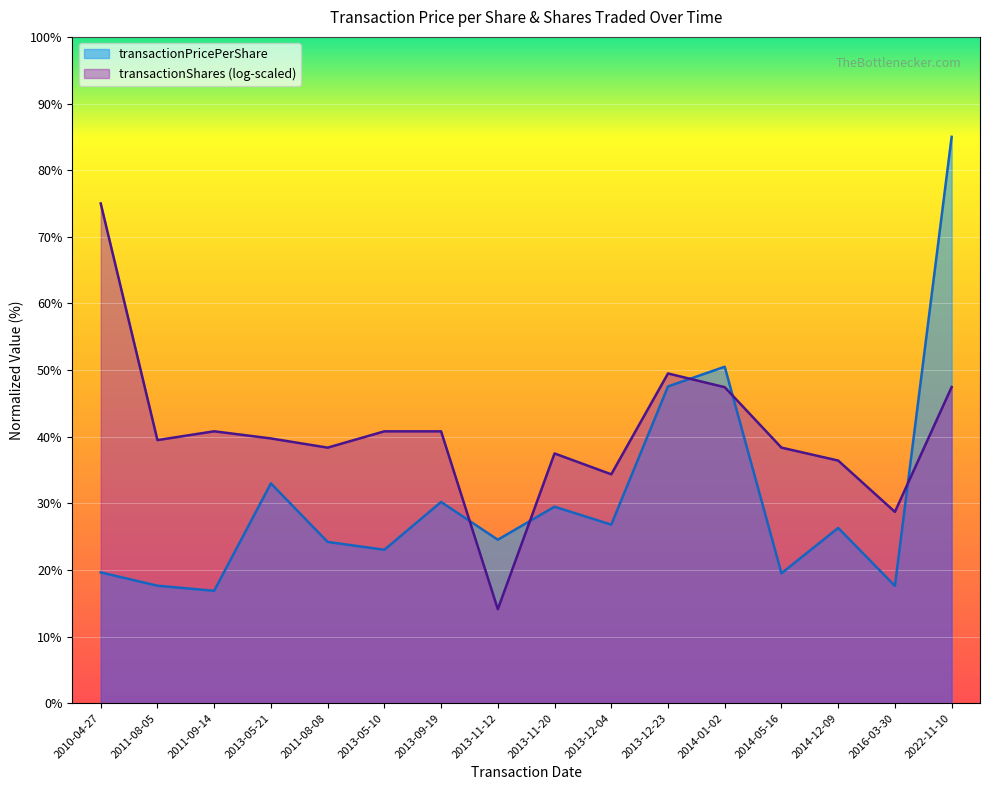

Approximately how many times larger is the value at 2016-03-30 compared to 2013-09-19?

0.6